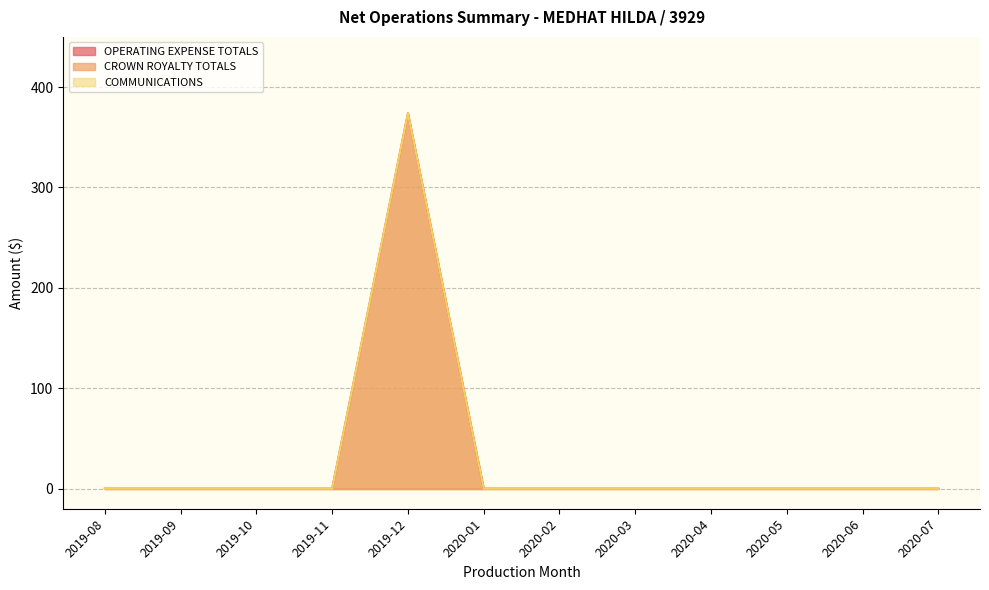

What is the label of the 4th point from the right?

2020-04